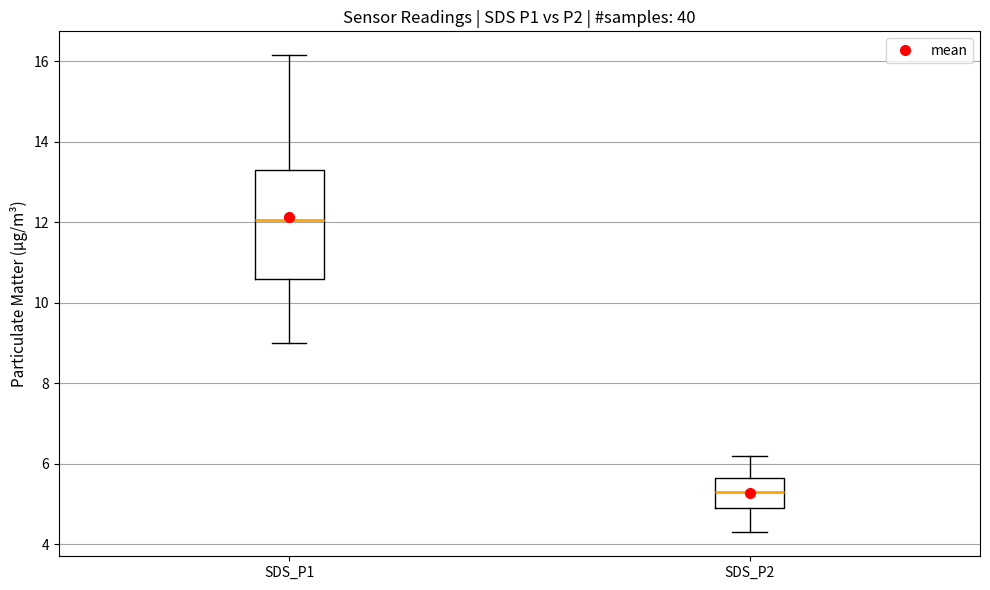

Where does the upper whisker of the box for SDS_P1 end on the y-axis? The values are not printed on the chart, so give them approximately, as read against the axis.

16.2